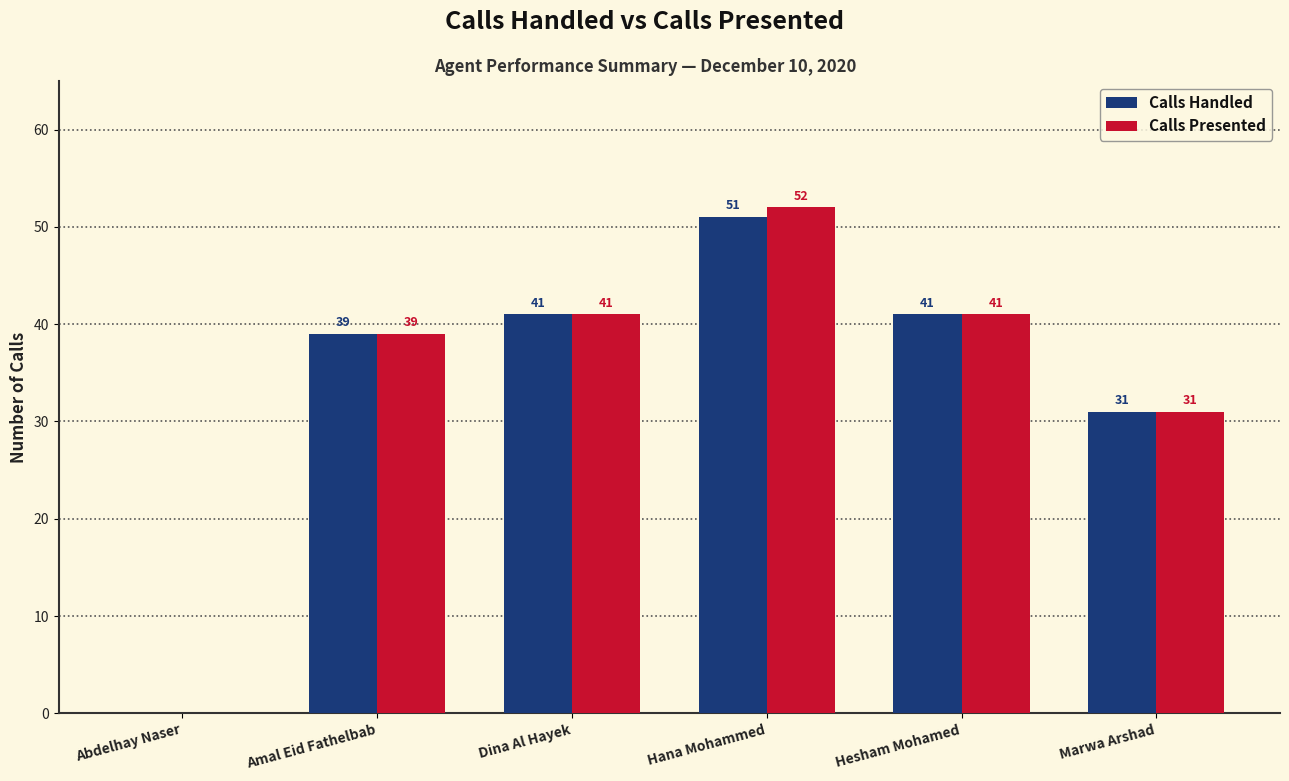

The Calls Presented series shows 24 at Amal Eid Fathelbab. True or false?

False